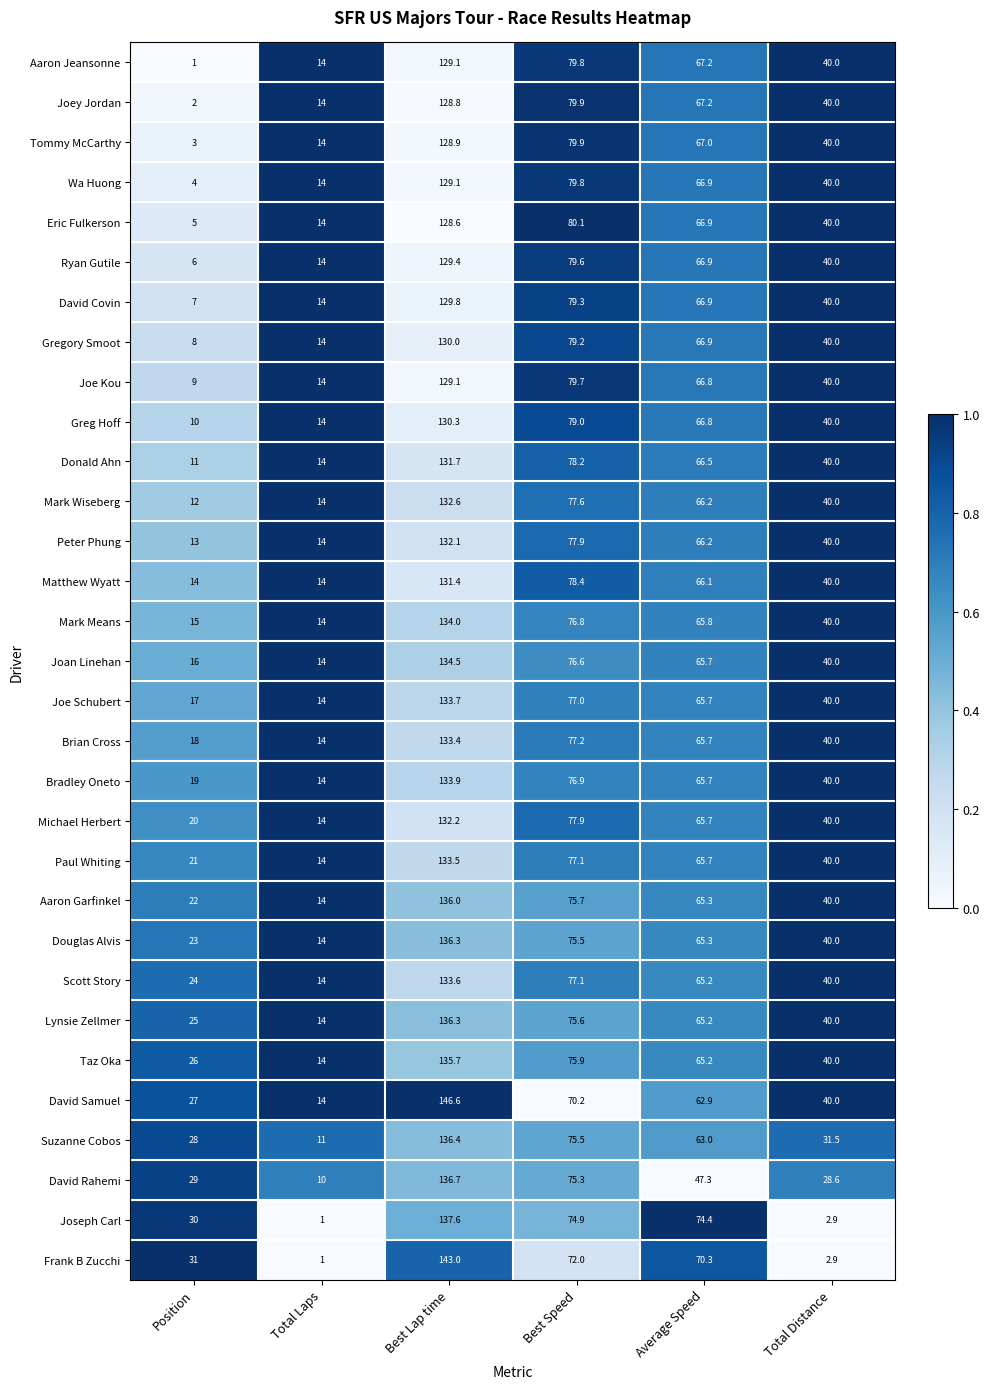

At which category is the sum across all series the highest?

Best Lap time